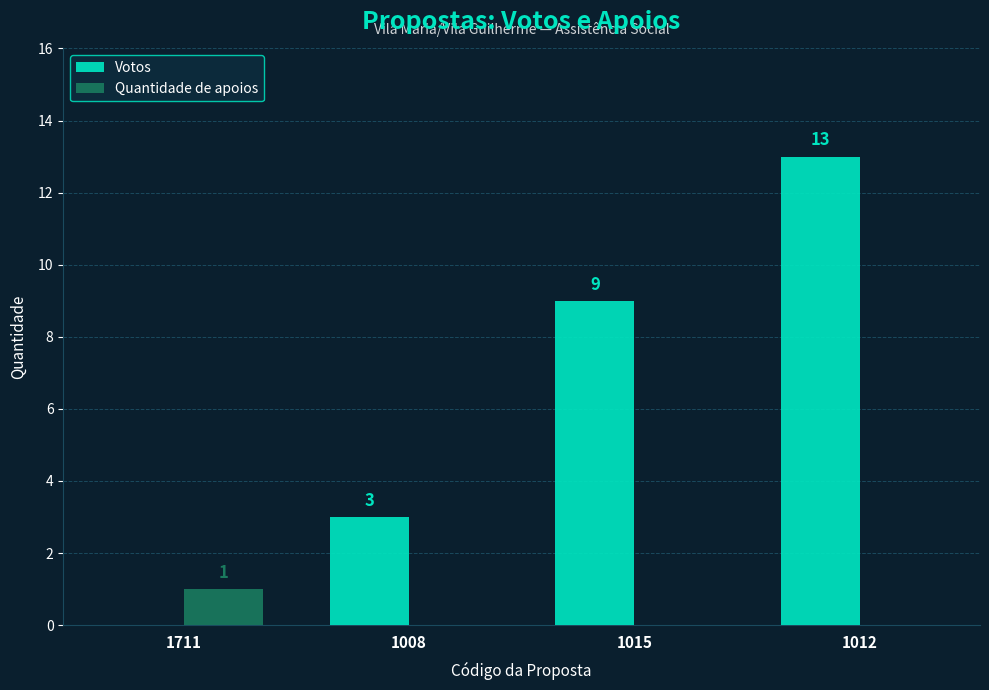

Is the value of Votos at 1008 greater than the value of Quantidade de apoios at 1015?

Yes